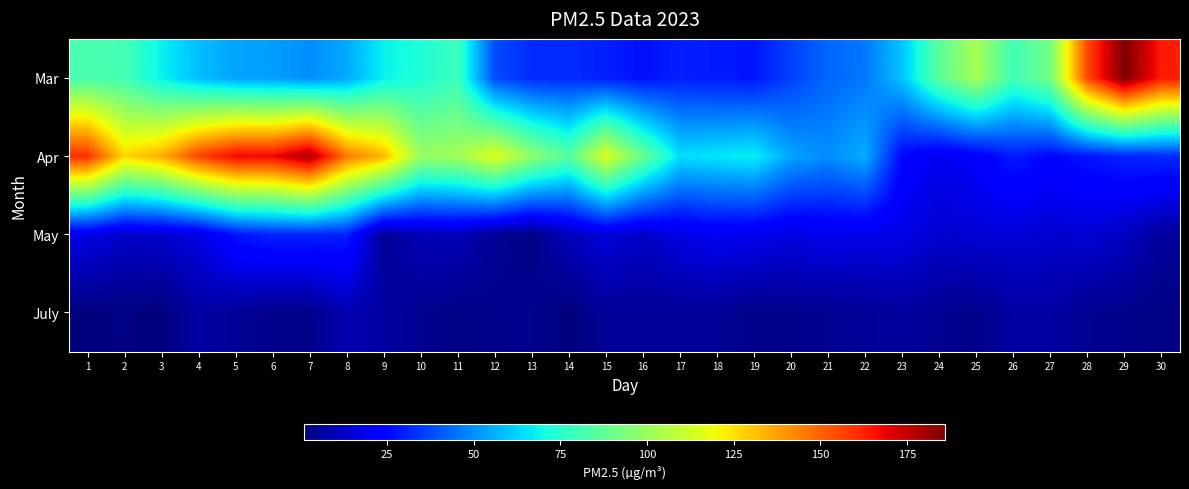

How many categories are shown in the chart?

30